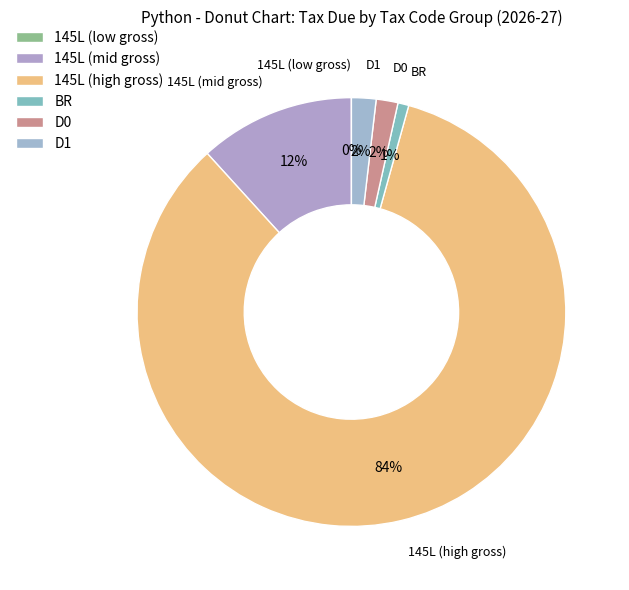

Between BR and 145L (mid gross), which is larger?

145L (mid gross)